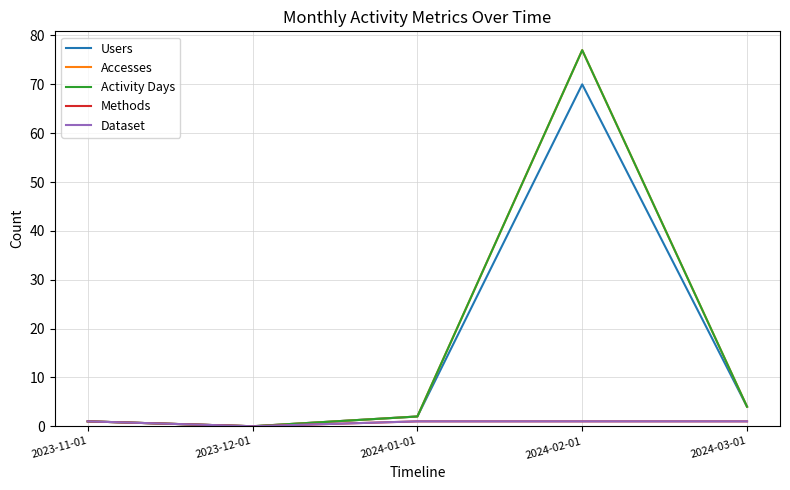

True or false: Accesses has more than 0 points higher than both neighbors.

True